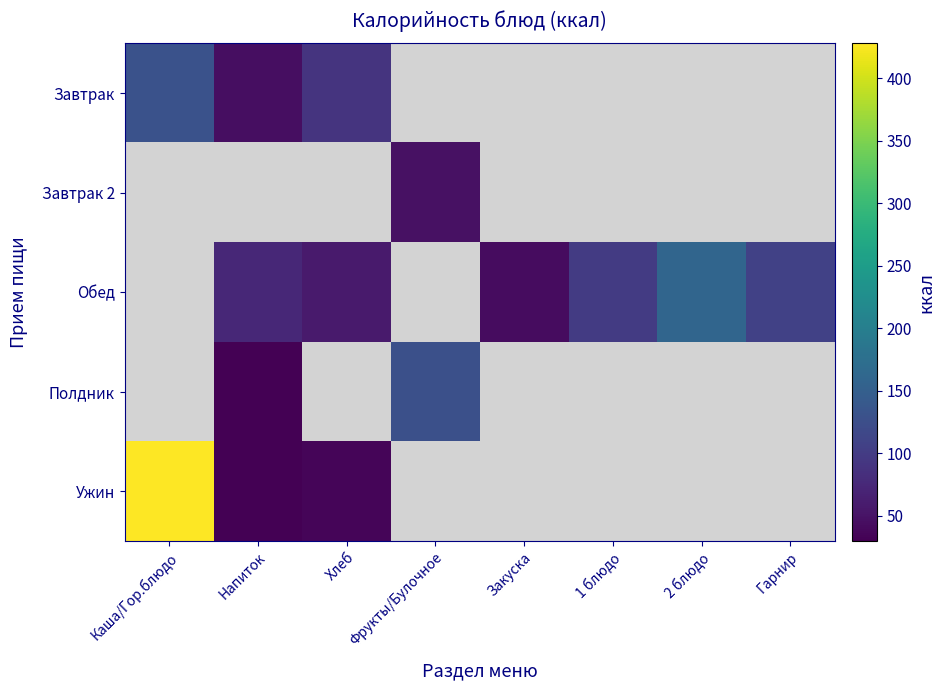

Which category has the lowest value in the Завтрак series?

Напиток